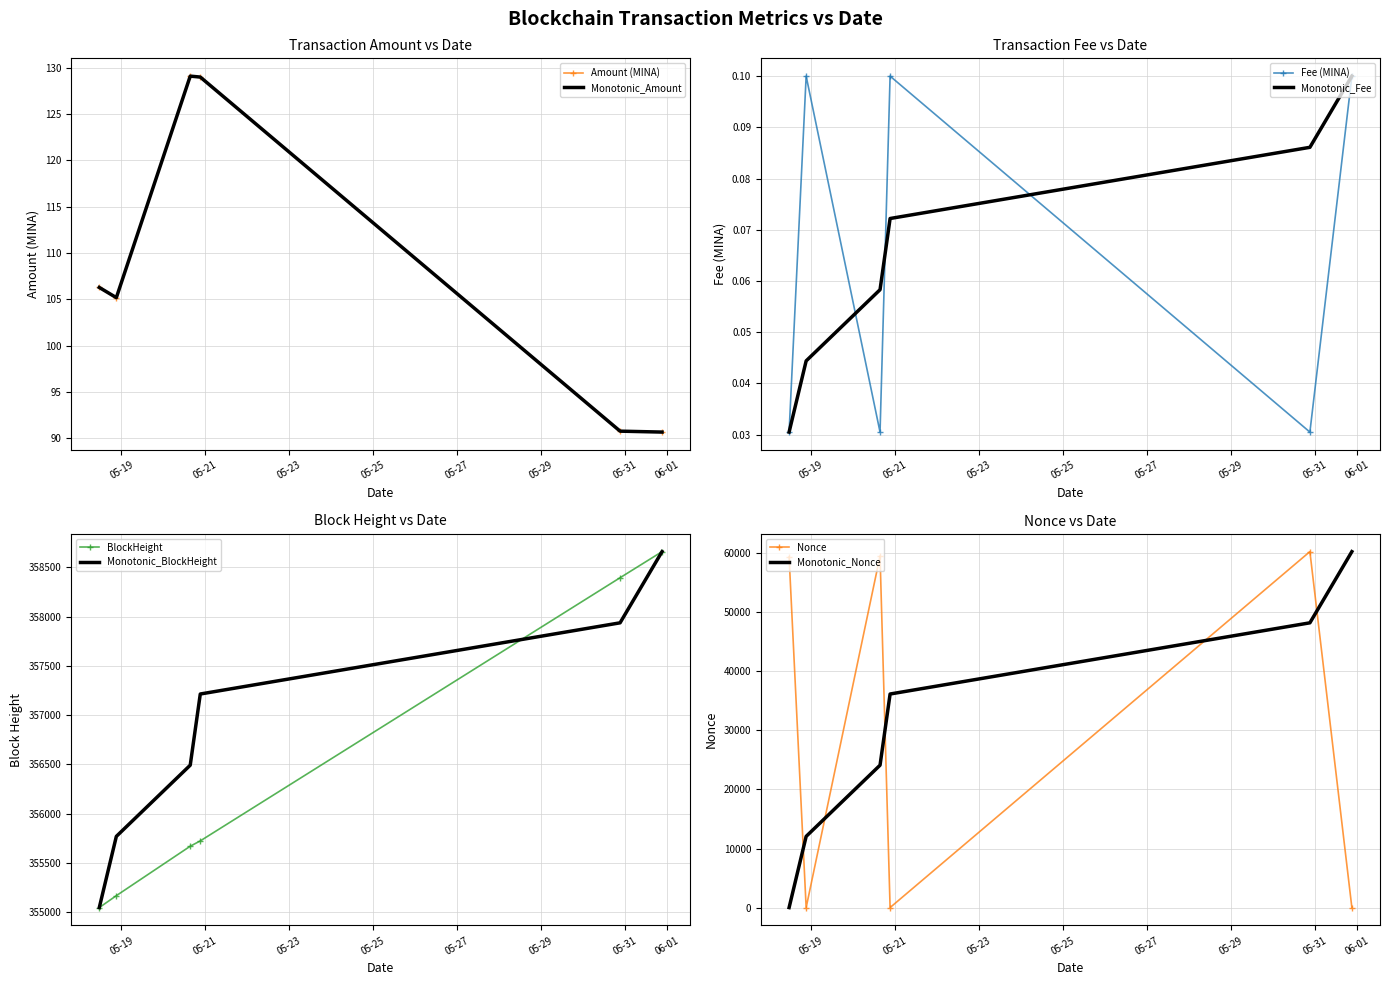

True or false: Amount and BlockHeight_norm intersect in this chart.

False